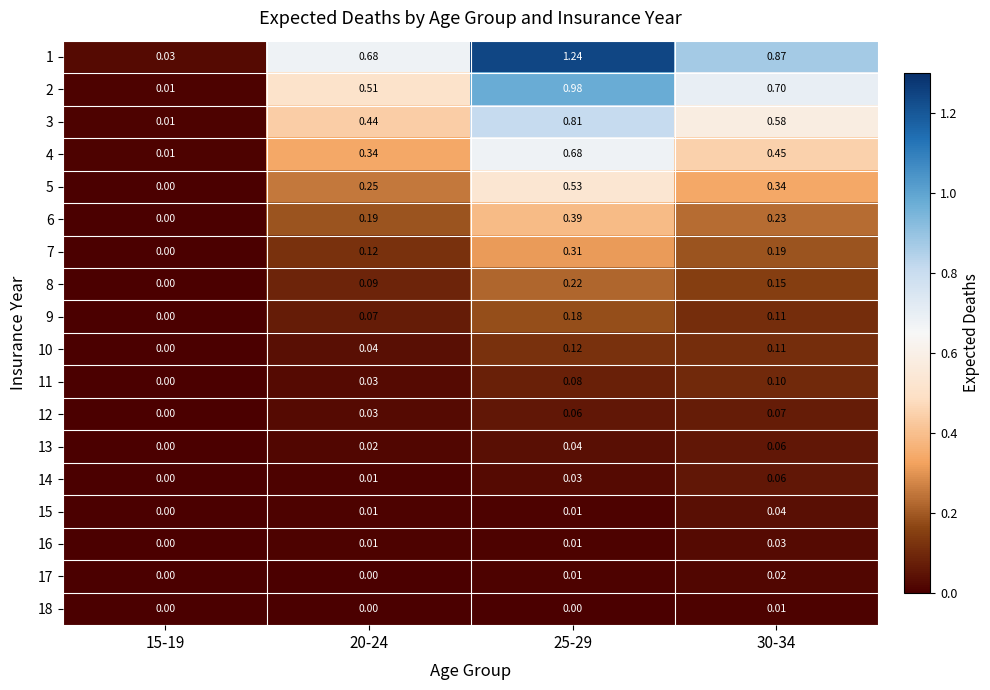

Is the value of 1 at 15-19 greater than the value of 2 at 25-29?

No